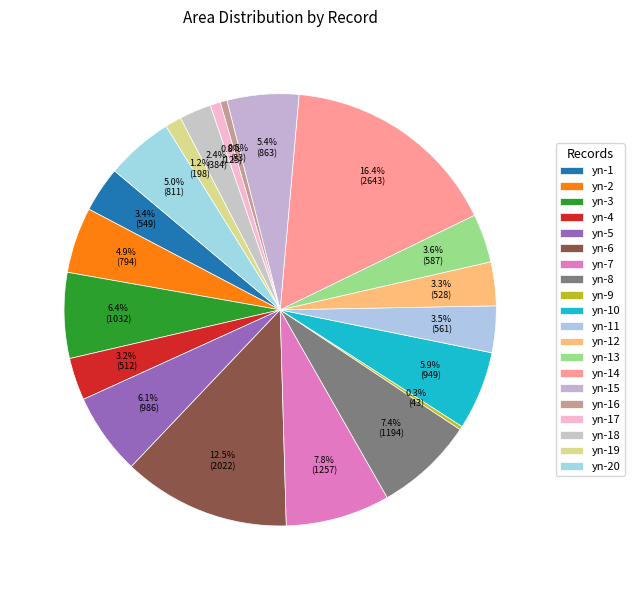

Count the number of slices in the pie.

20